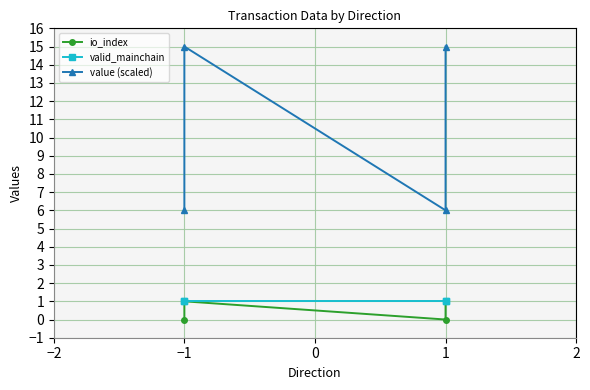

What is the maximum value shown in the chart?

15.0